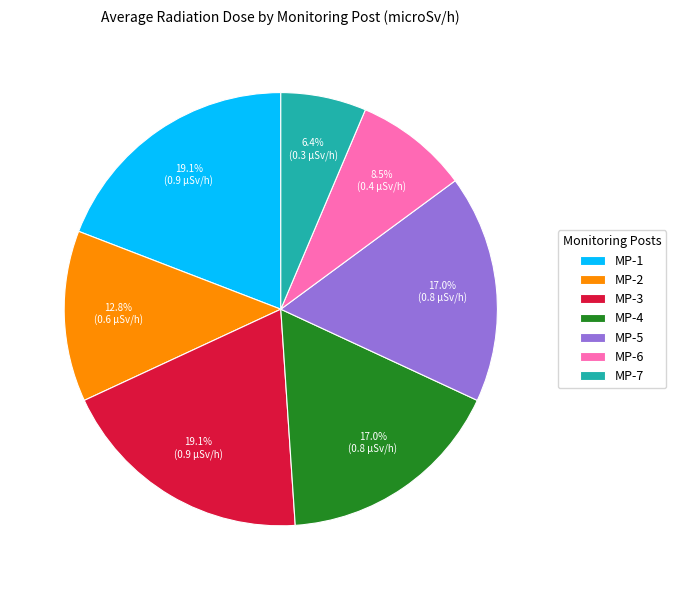

What percentage is the MP-1 slice, to the nearest percent?

19%